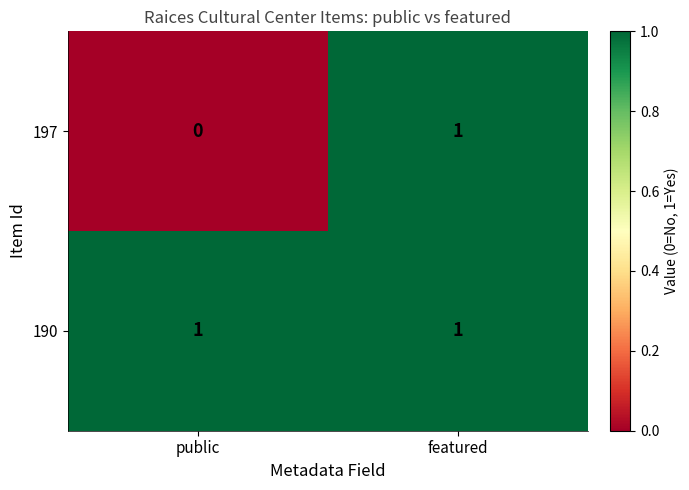

At which category is the sum across all series the highest?

featured